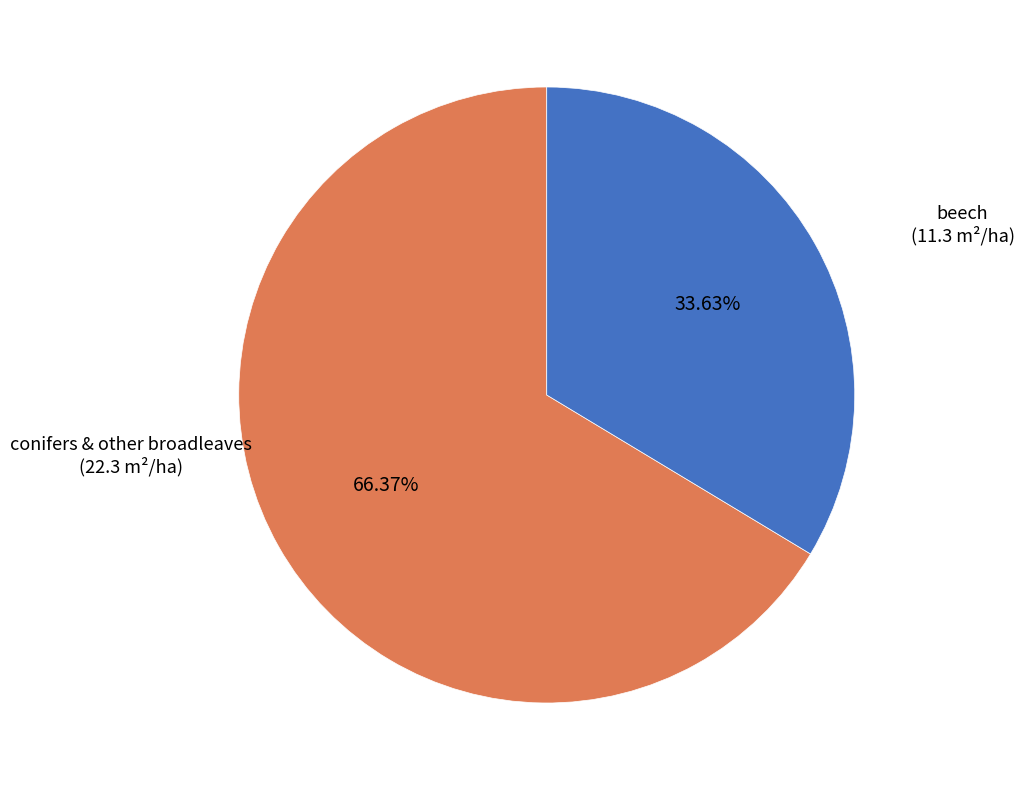

Which has a higher value, beech or conifers & other broadleaves?

conifers & other broadleaves